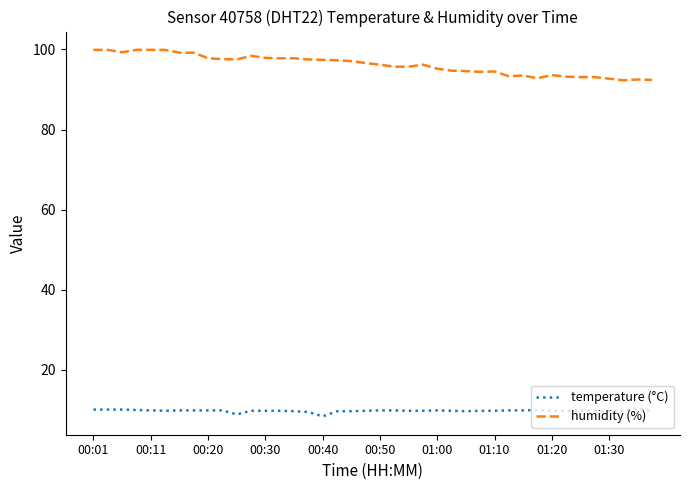

Which series has the widest spread of values?

humidity (%)